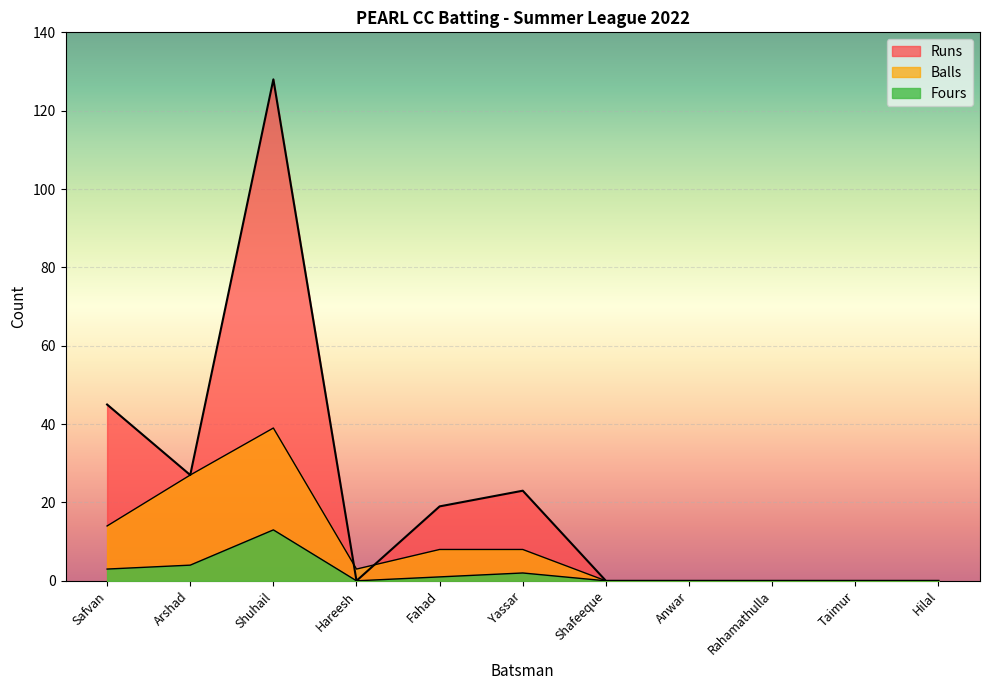

The Balls series shows 4 at Hareesh. True or false?

False